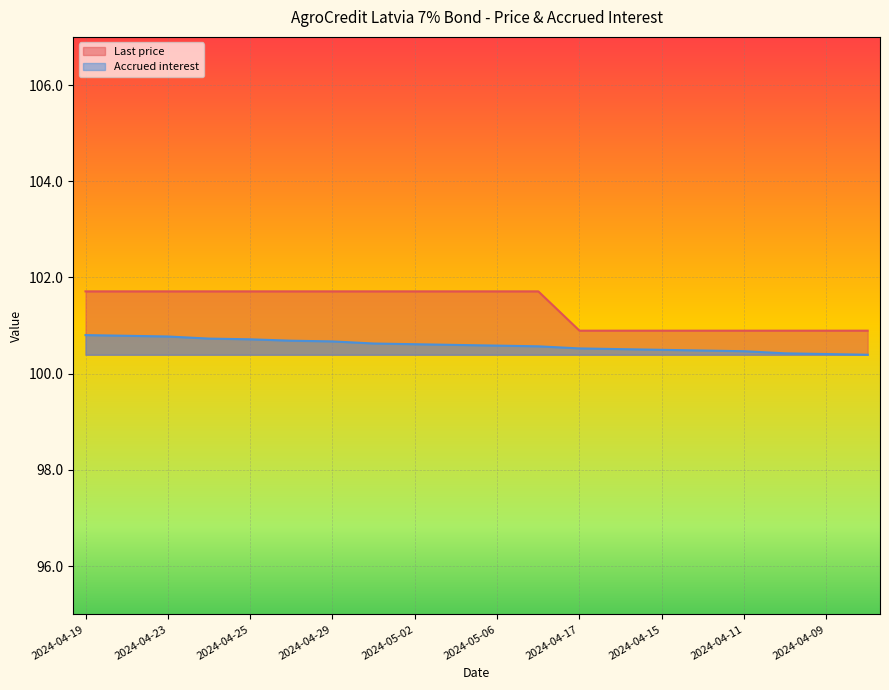

True or false: Accrued interest and Last price cross at least once.

False